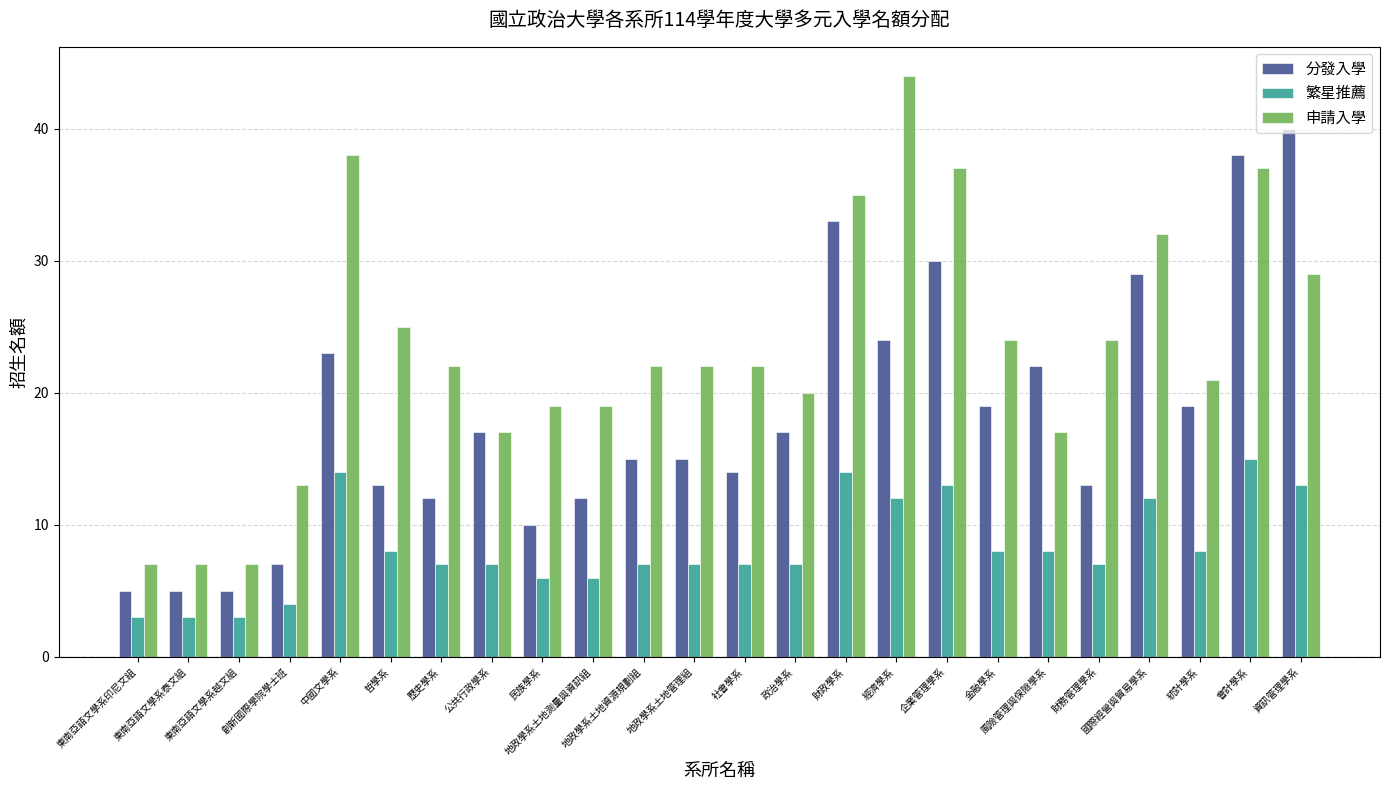

What is the maximum value shown in the chart?

44